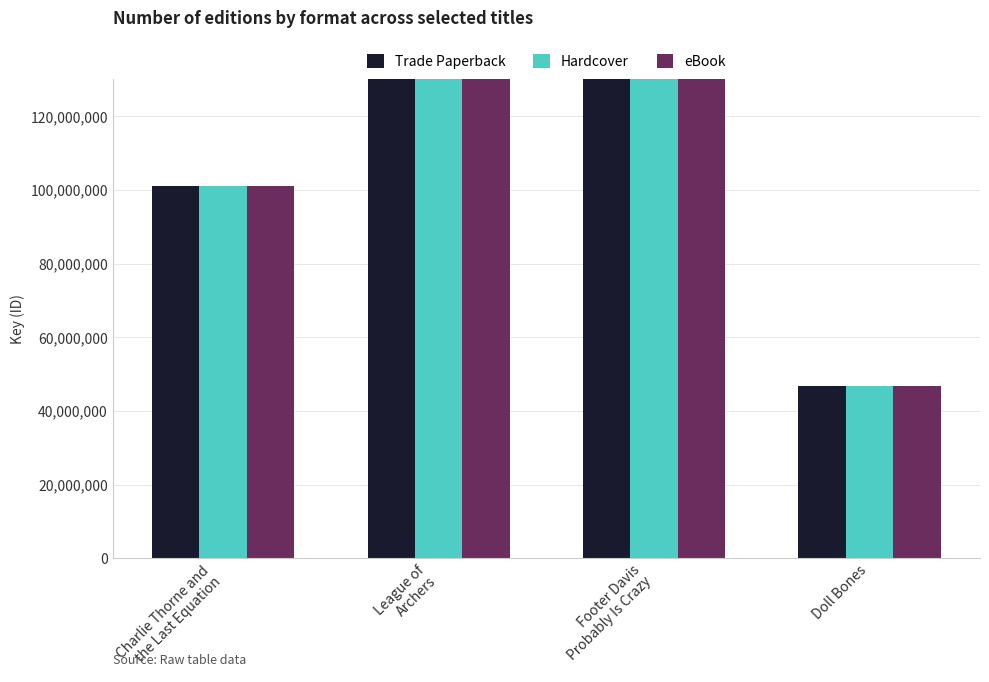

What is the average value of the Hardcover series?

286467834